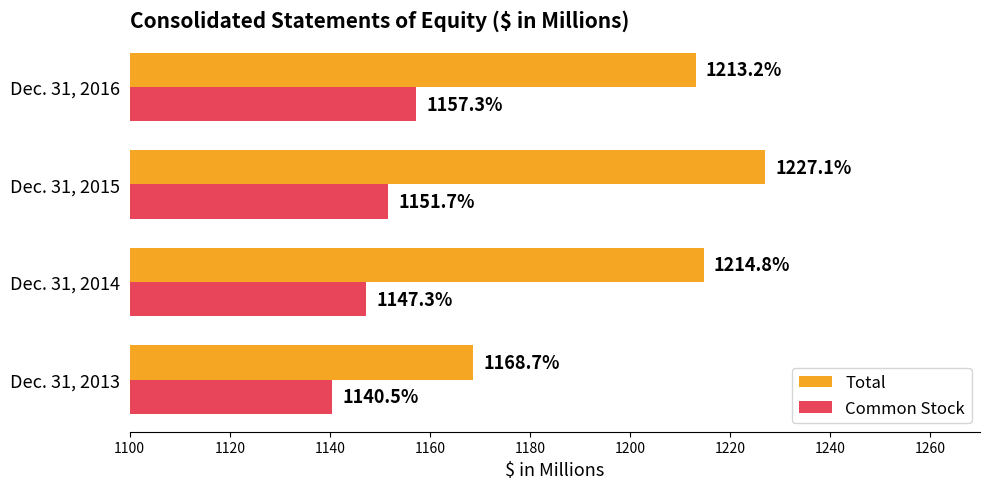

What is the difference between the highest and lowest values at Dec. 31, 2015?

75.4